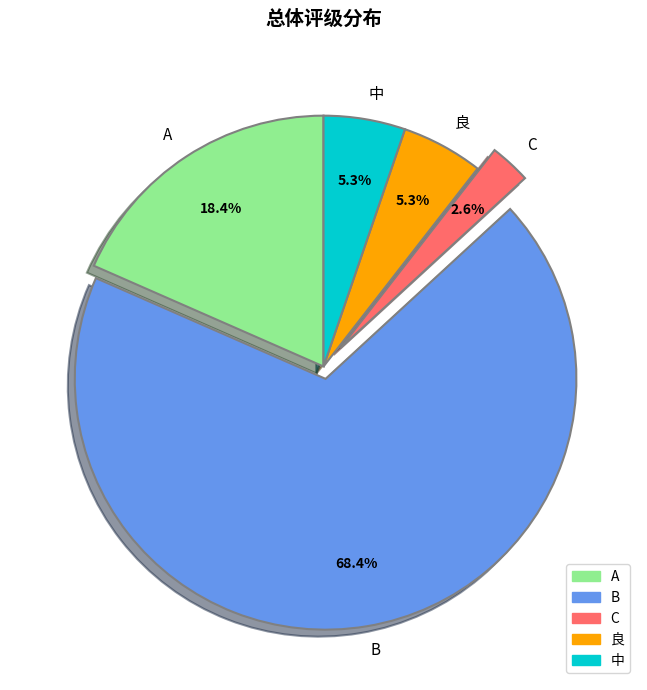

Which category has the biggest portion of the pie?

B